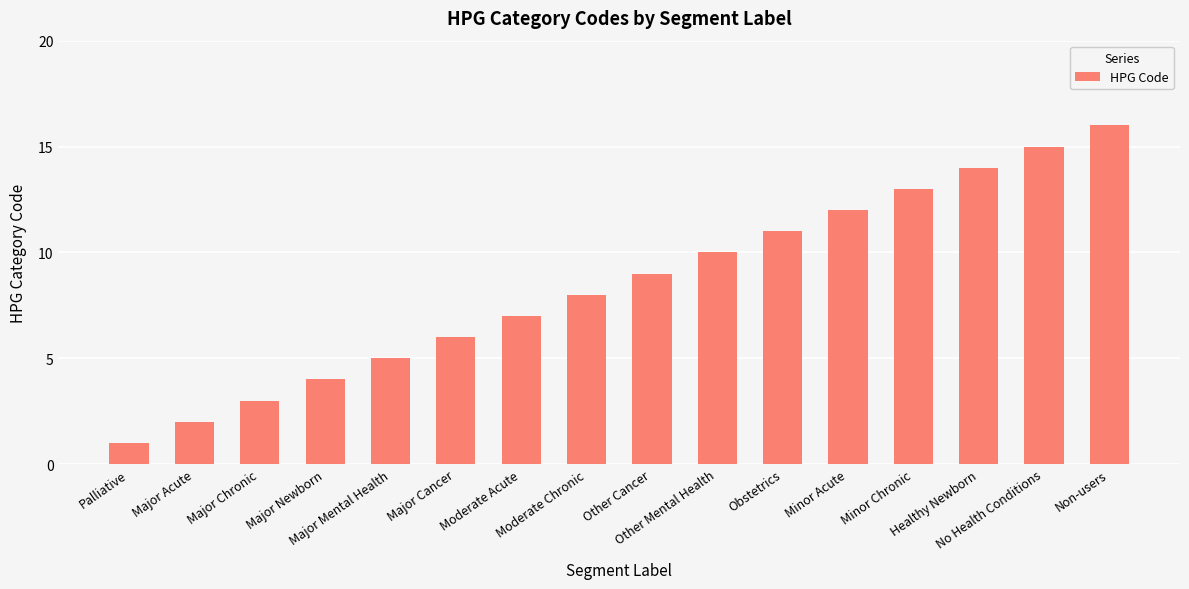

The value at Major Mental Health is 5. True or false?

True